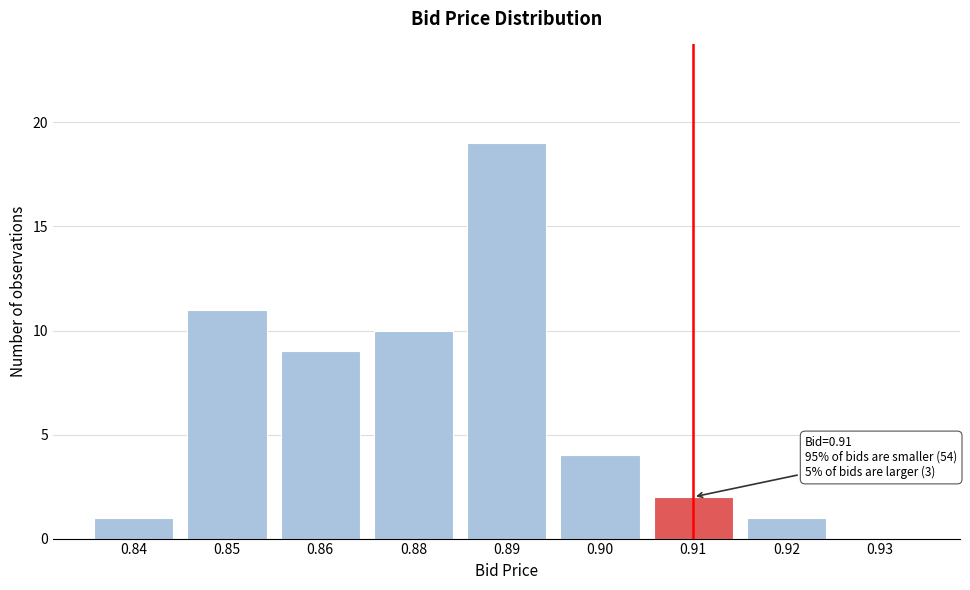

Reading left to right, what are all the values shown in this chart?

0.84=1	0.85=11	0.86=9	0.88=10	0.89=19	0.90=4	0.91=2	0.92=1	0.93=0